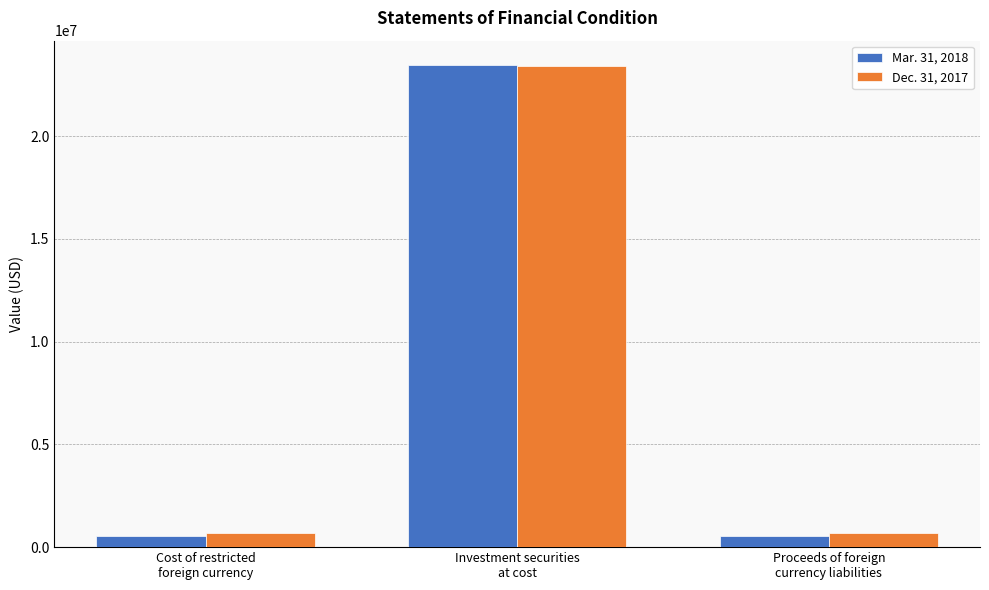

List the series in order of their peak value, highest first.

Mar. 31, 2018, Dec. 31, 2017